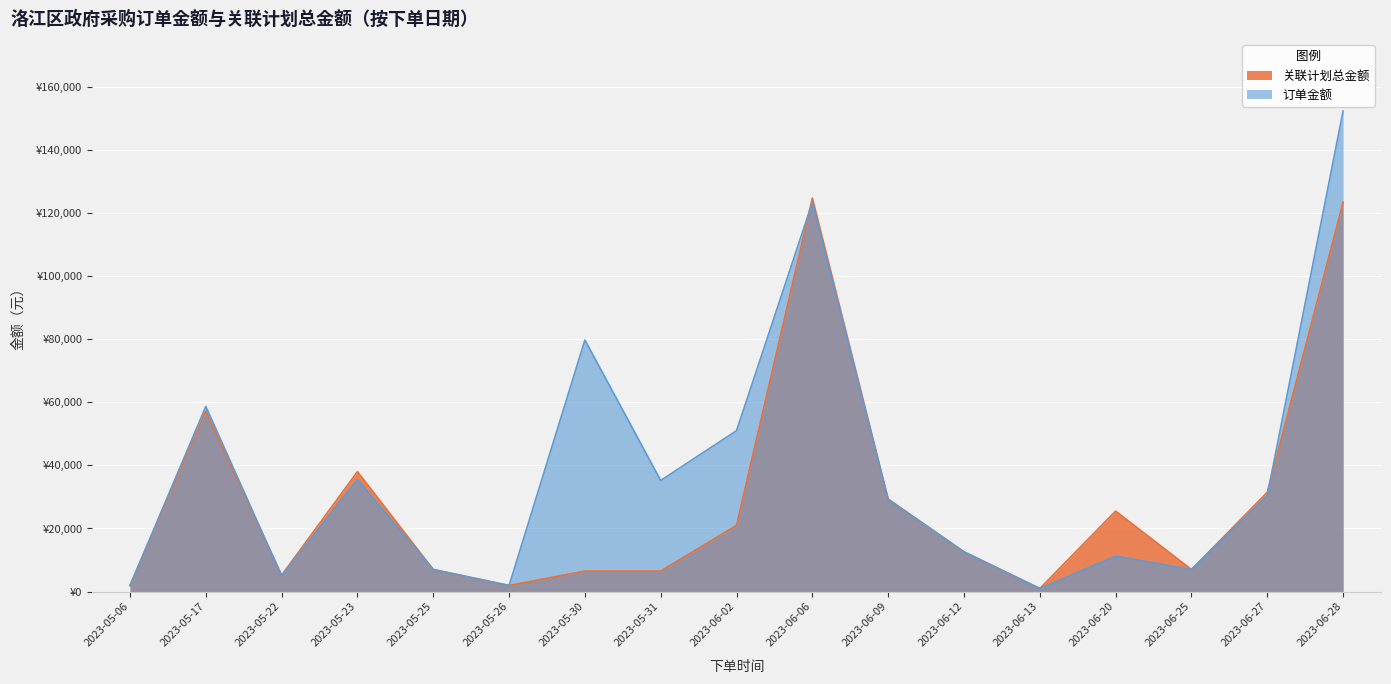

Which series has the largest total across all categories?

订单金额